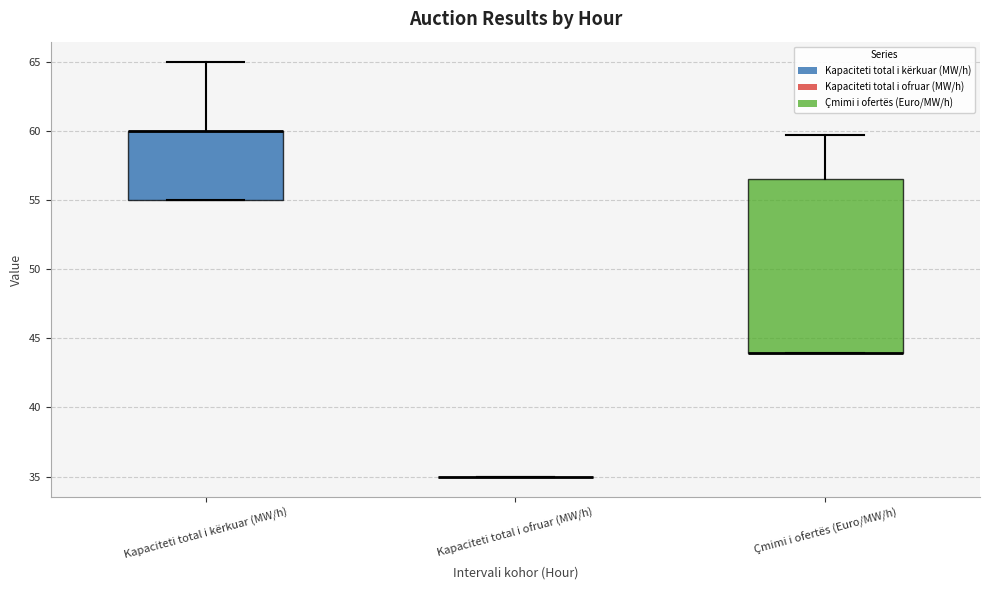

Comparing the boxes themselves (not the whiskers), which one is the tallest?

Çmimi i ofertës (Euro/MW/h)